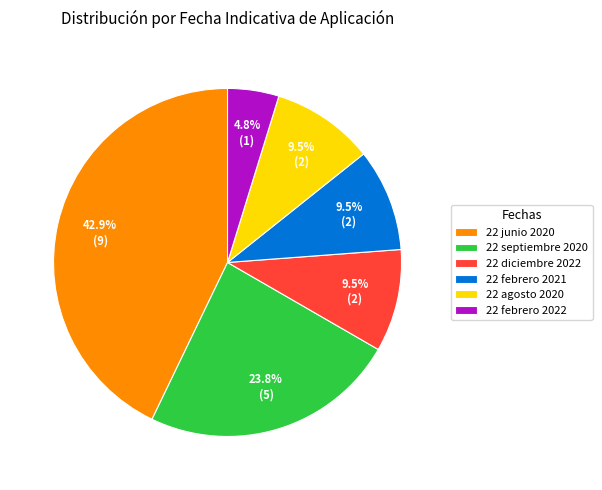

Which slice is the smallest?

22 febrero 2022